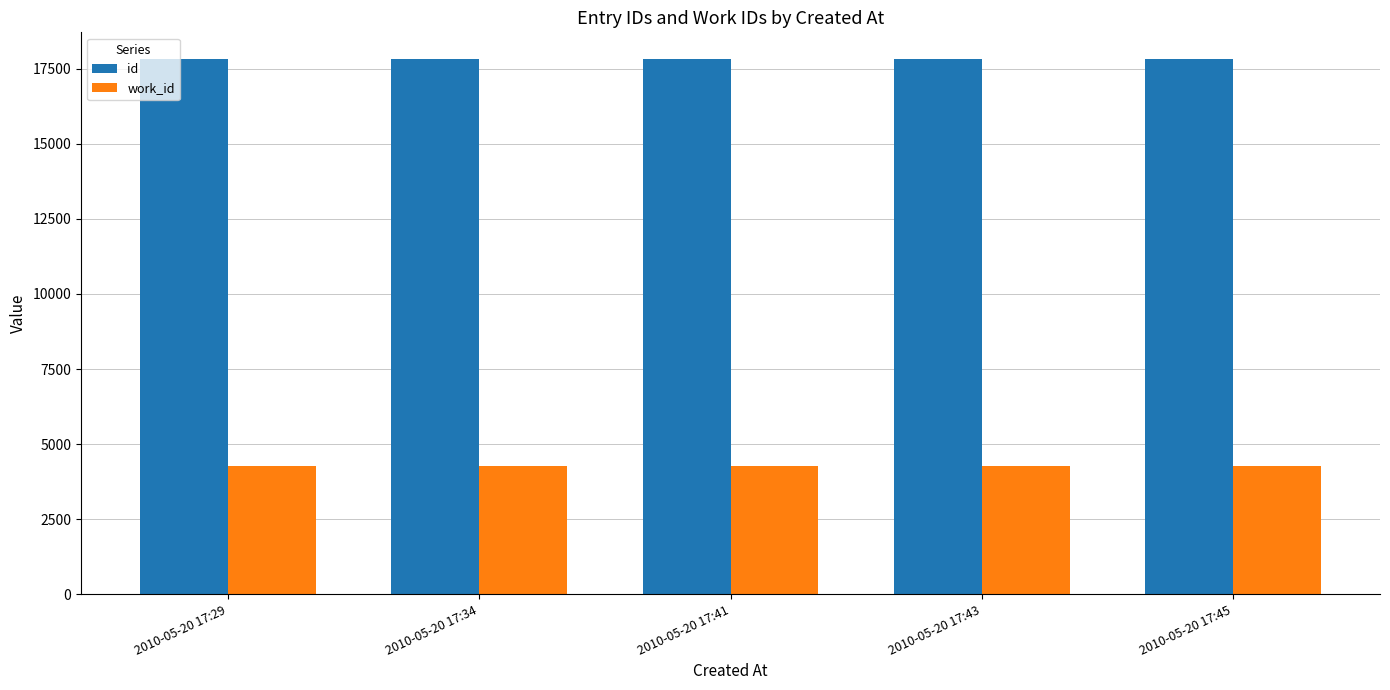

What is the maximum value shown in the chart?

17821